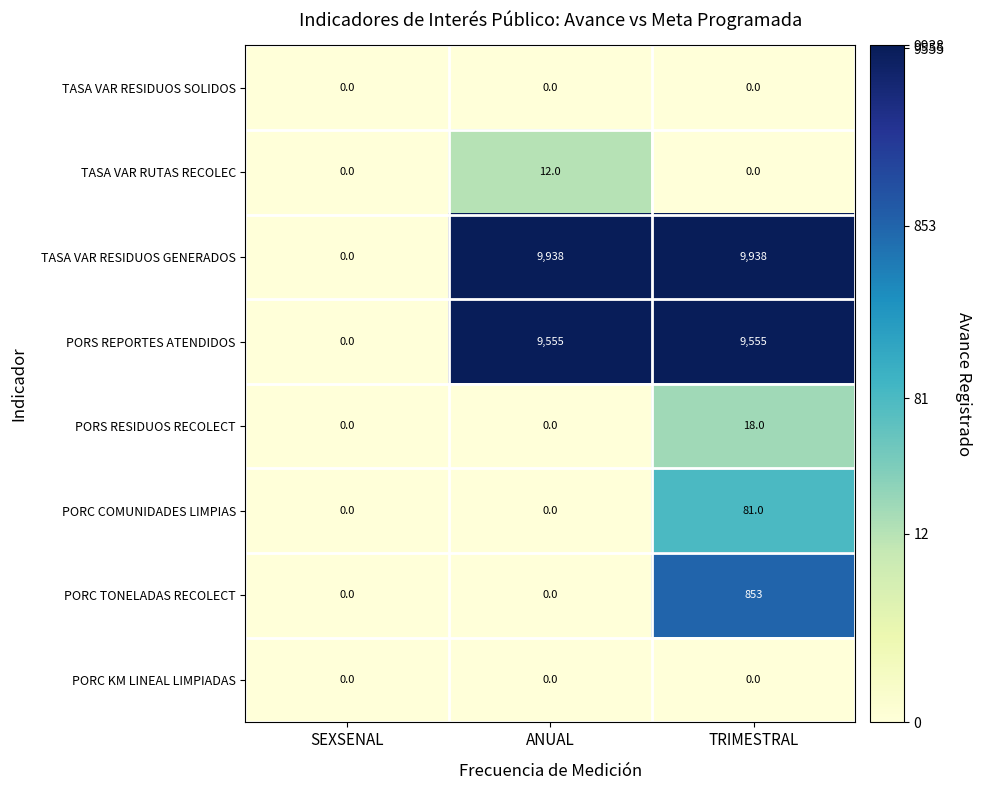

At which category is the sum across all series the highest?

TRIMESTRAL